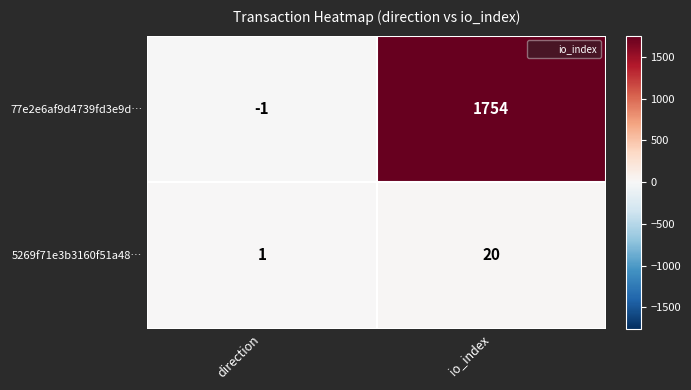

Reading right to left, transcribe all the data shown in this chart.

77e2e6af9d4739fd3e9d…: 1754	-1
5269f71e3b3160f51a48…: 20	1